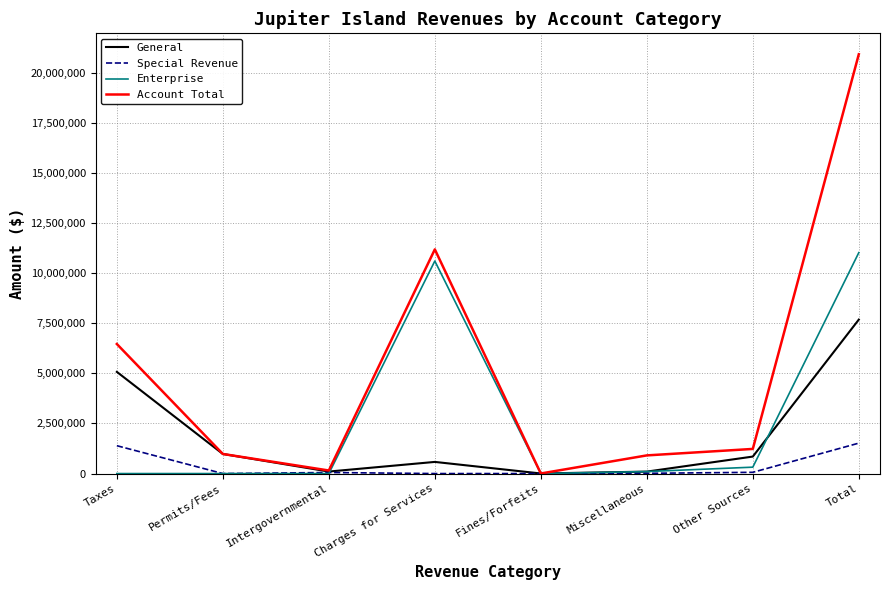

Which series ends up on top after the final intersection of Special Revenue and Enterprise?

Enterprise